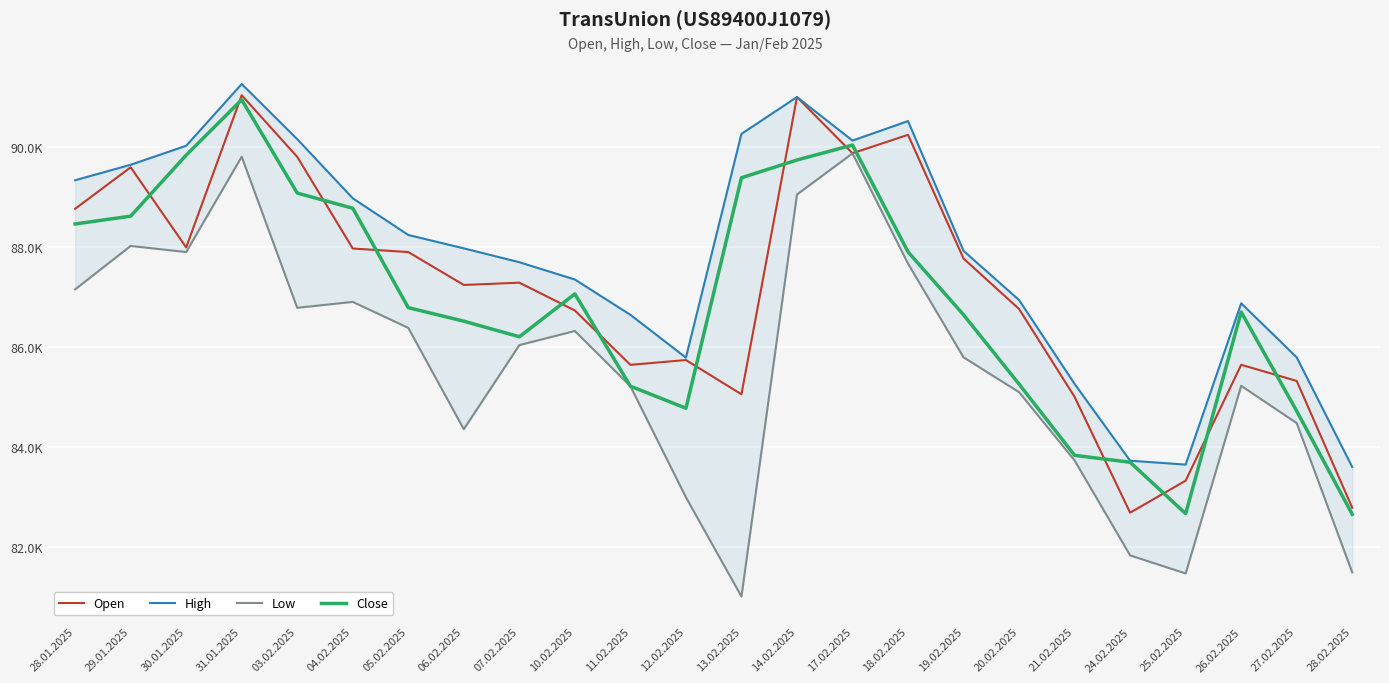

True or false: High has a value of 88971 at 04.02.2025.

True